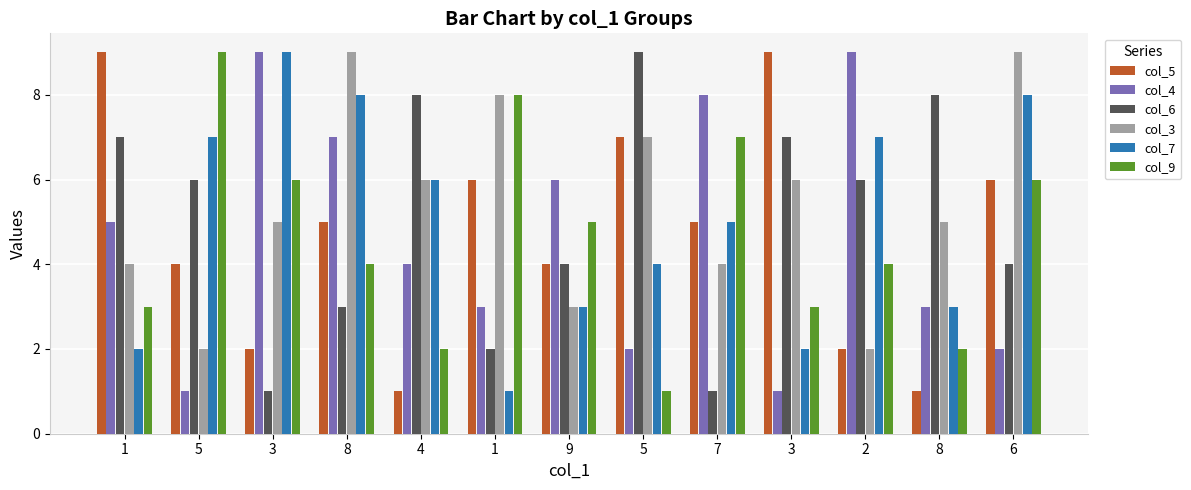

How many bars are there in each group?

6